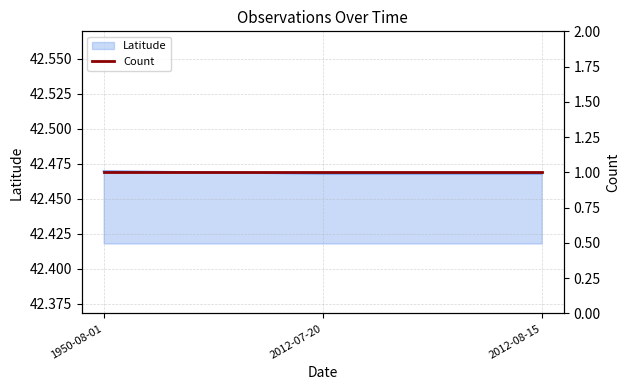

How many categories are shown in the chart?

3